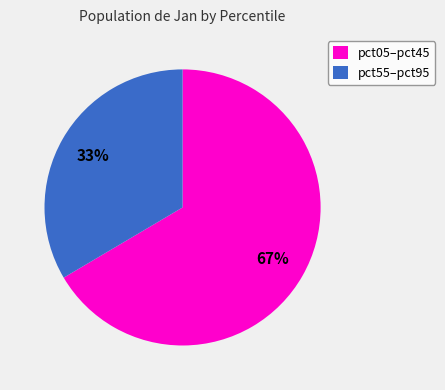

Which slice is the largest?

pct05–pct45